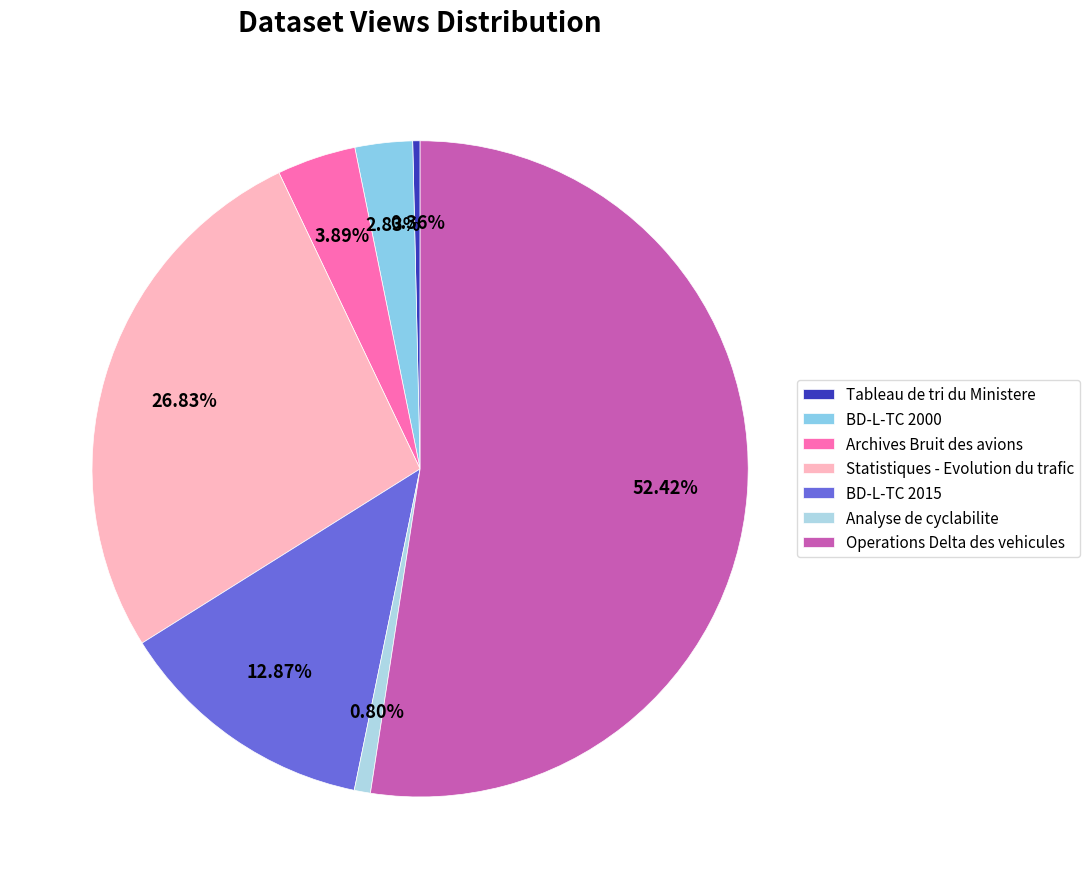

What percentage is the BD-L-TC 2000 slice, to the nearest percent?

3%